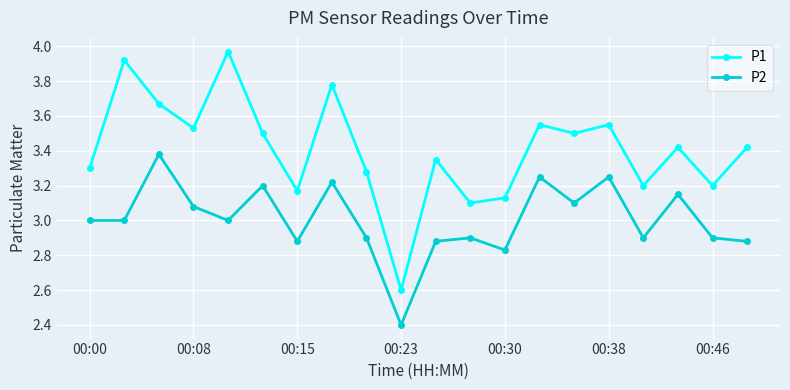

List the series in order of their overall mean, highest first.

P1, P2